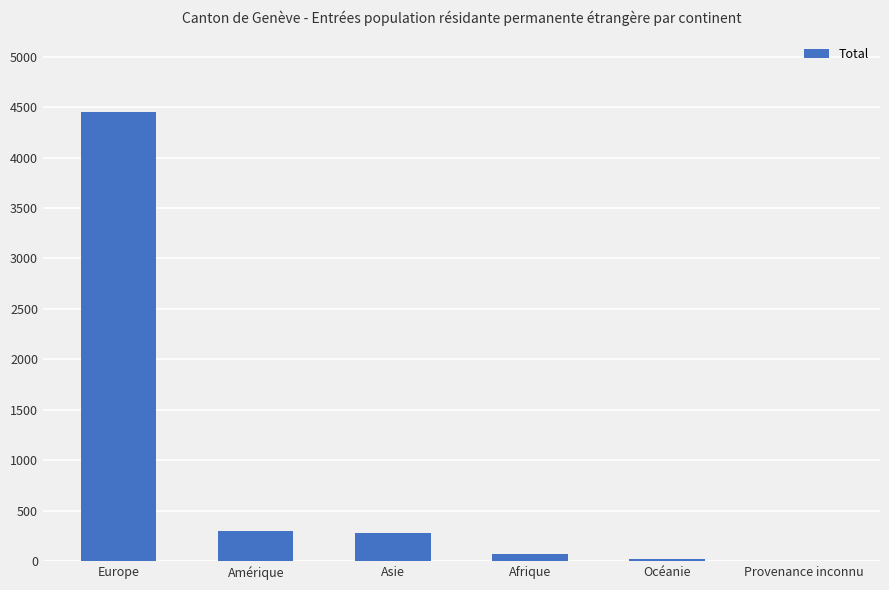

Read the value at Asie.

278